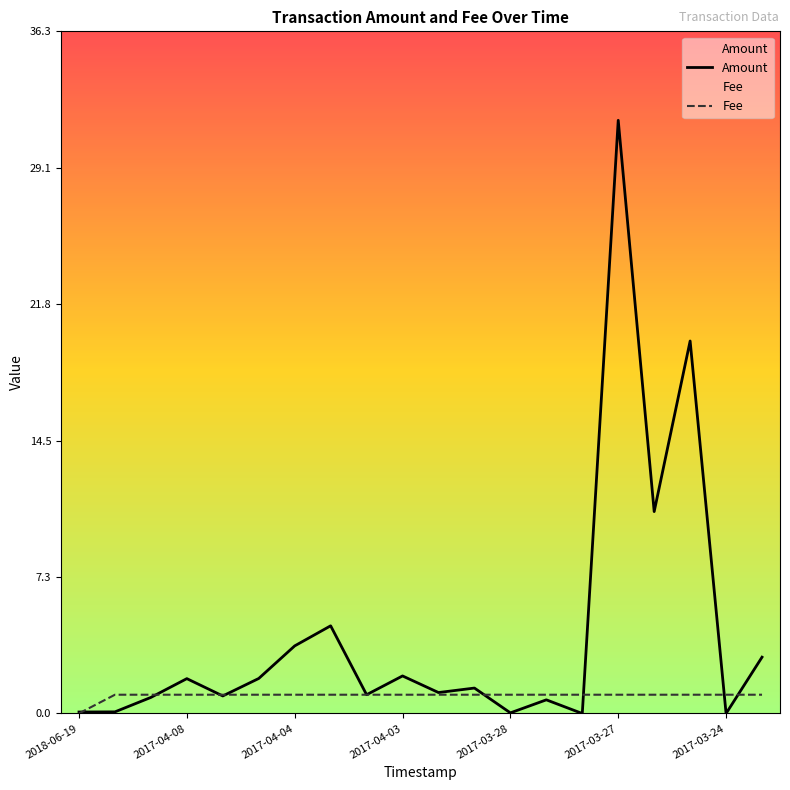

True or false: Fee and Amount cross at least once.

True